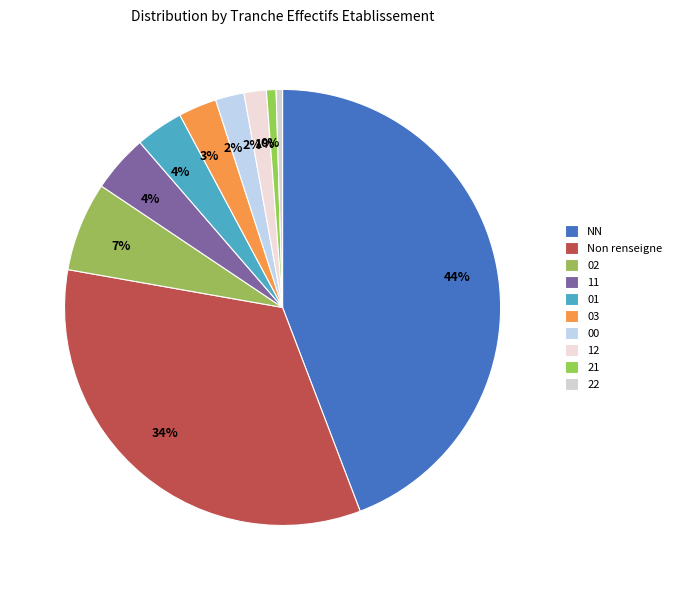

To the nearest percent, what percentage of the pie is 00?

2%